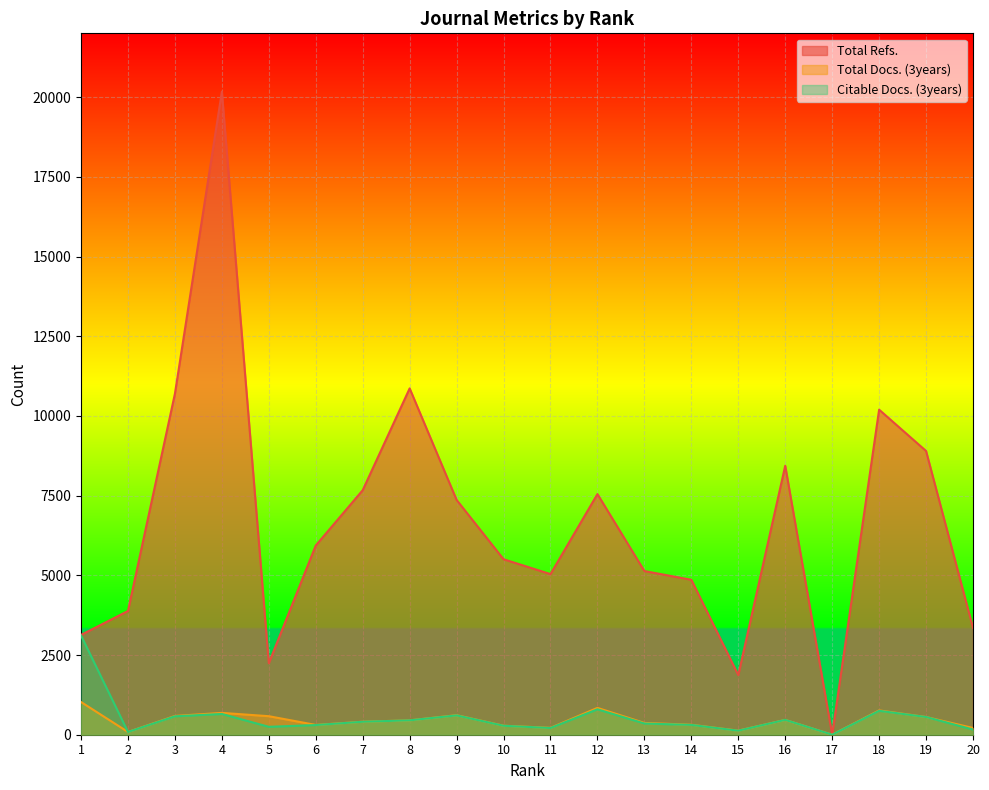

What is the difference between the highest and lowest values at 14?

4552